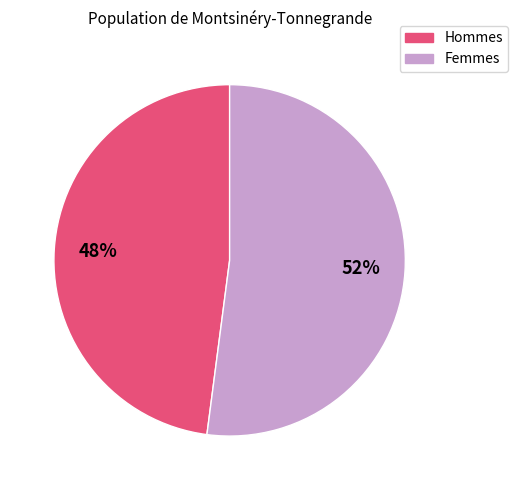

Does any single category account for the majority?

Yes